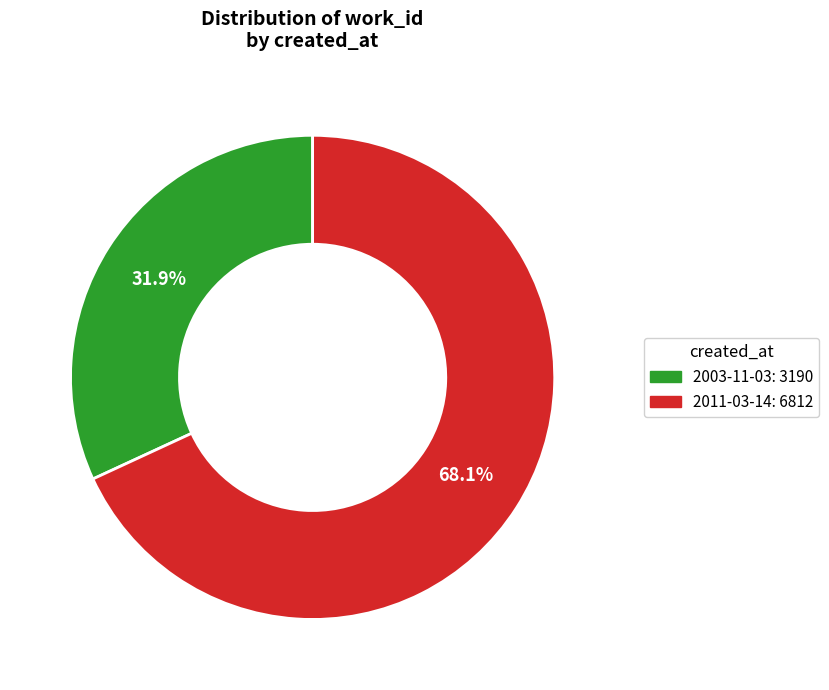

Which has a higher value, 2003-11-03 or 2011-03-14?

2011-03-14